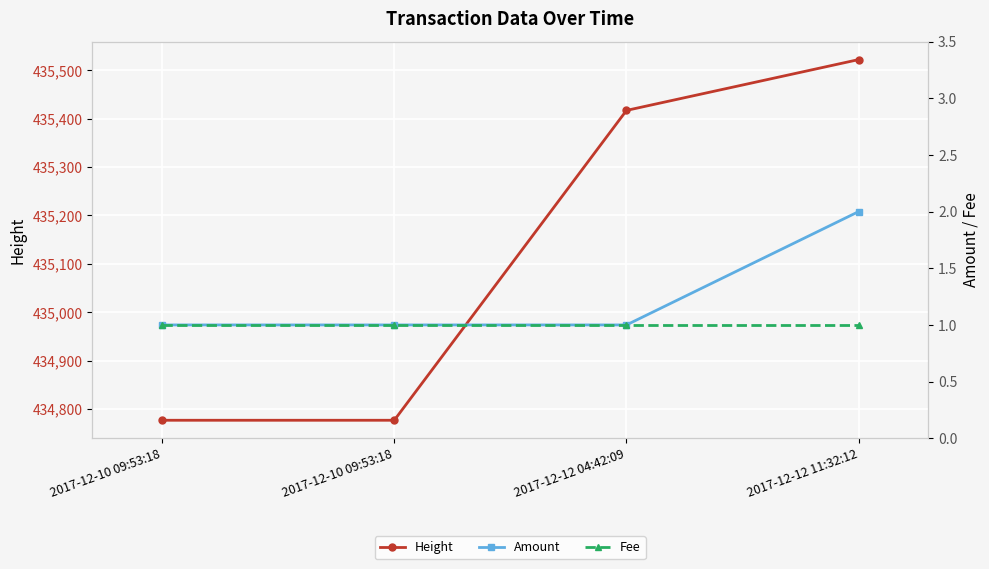

What is the label of the 2nd point from the left?

2017-12-10 09:53:18